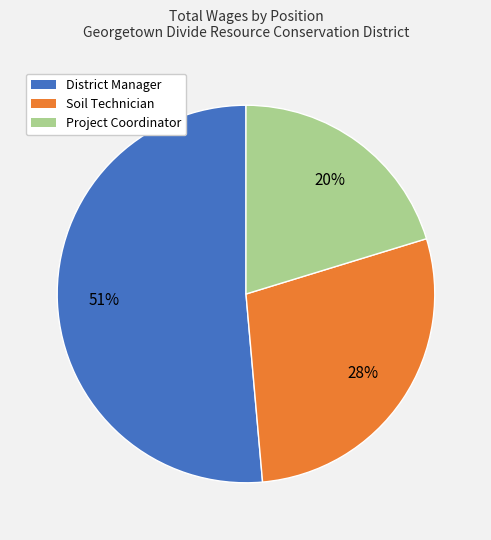

Count the number of slices in the pie.

3